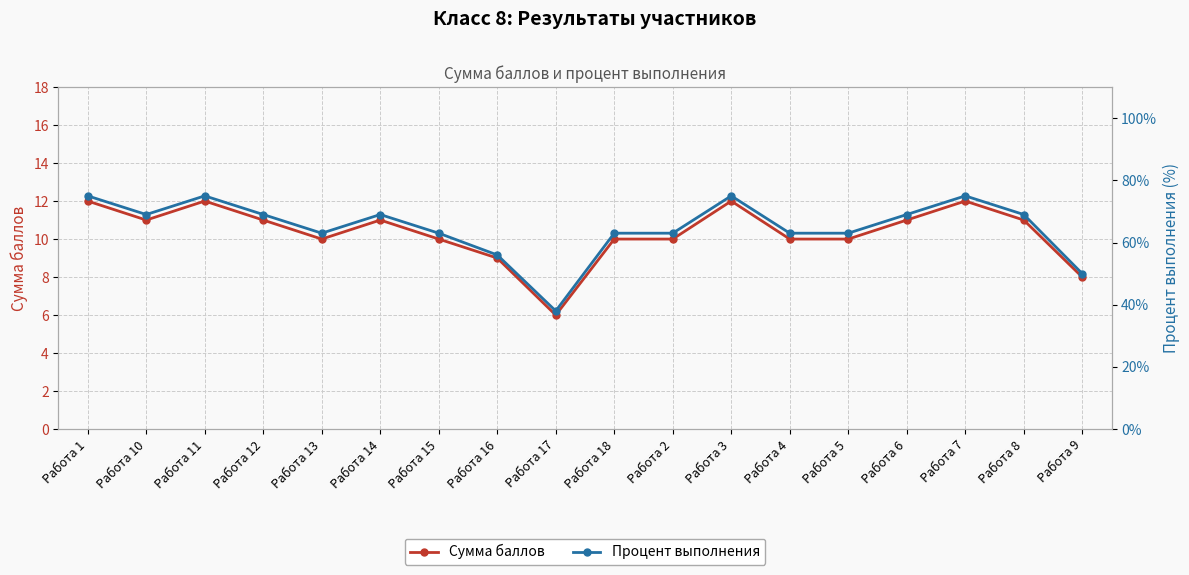

Is this an area chart (filled region under the line)?

No